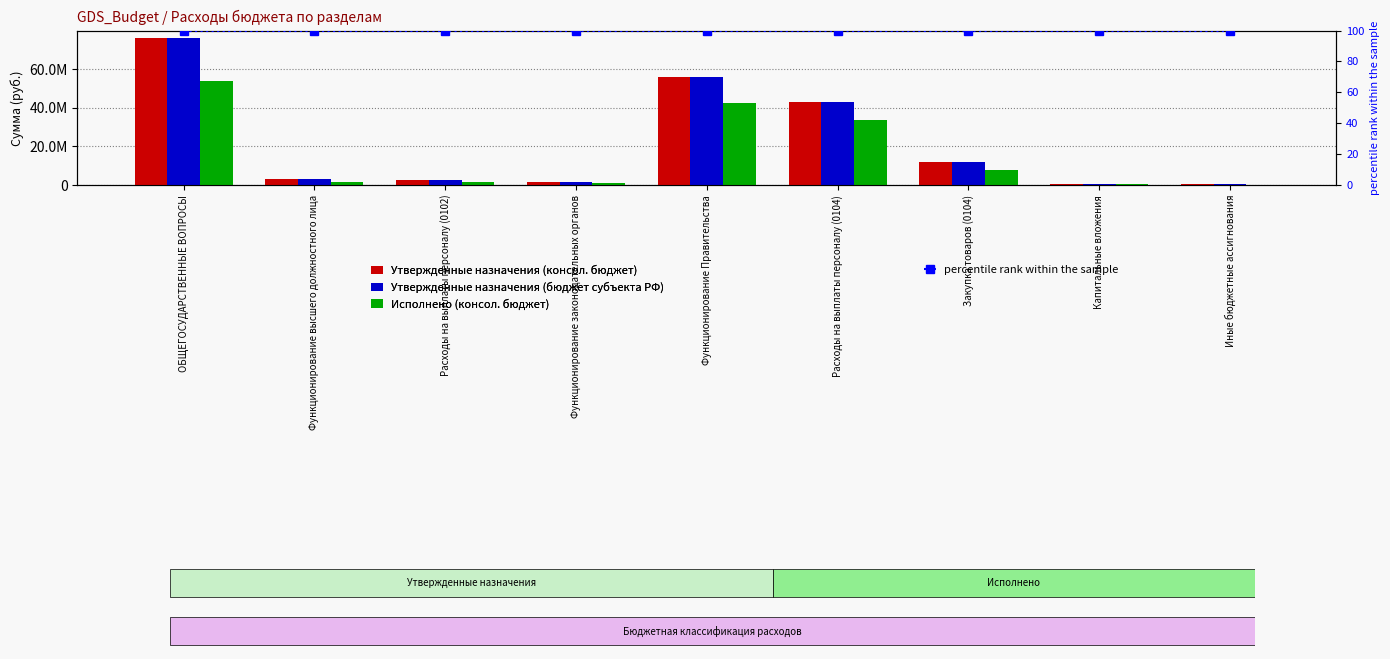

The percentile rank within the sample series shows 61.9 at Функционирование законодательных органов. True or false?

False